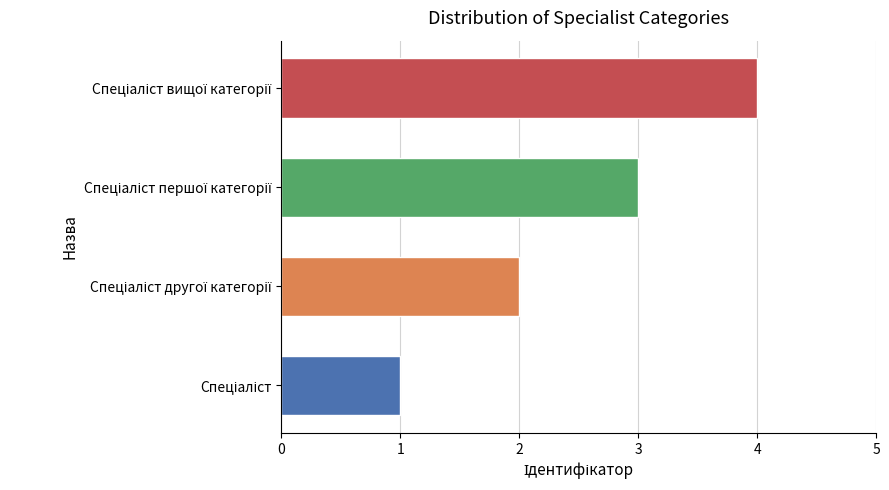

What is the maximum value shown in the chart?

4